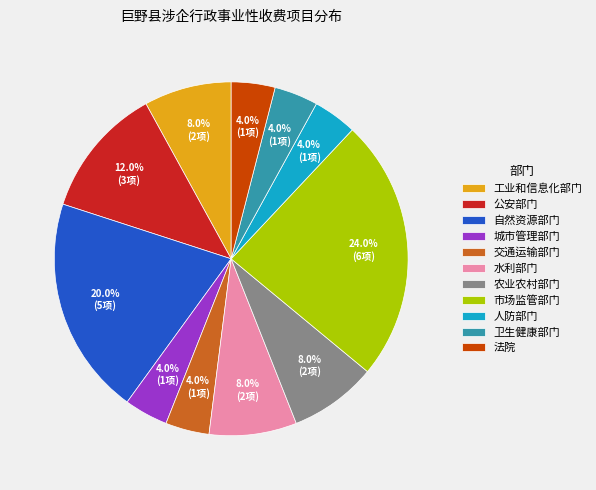

What is the total percentage of 人防部门 and 城市管理部门?

8.0%